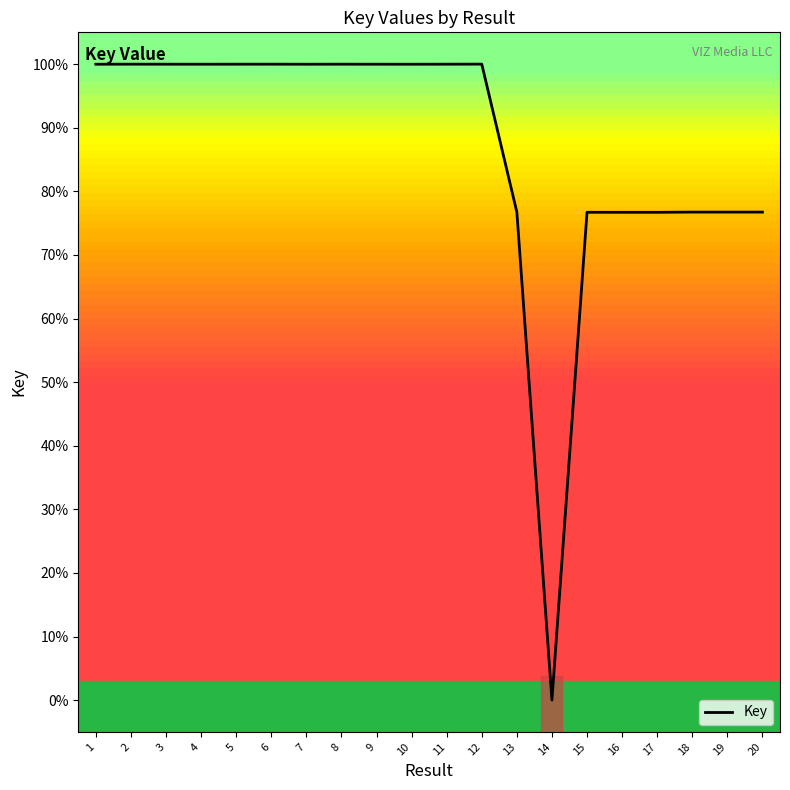

What is the change in value from 11 to 14?

-100.0